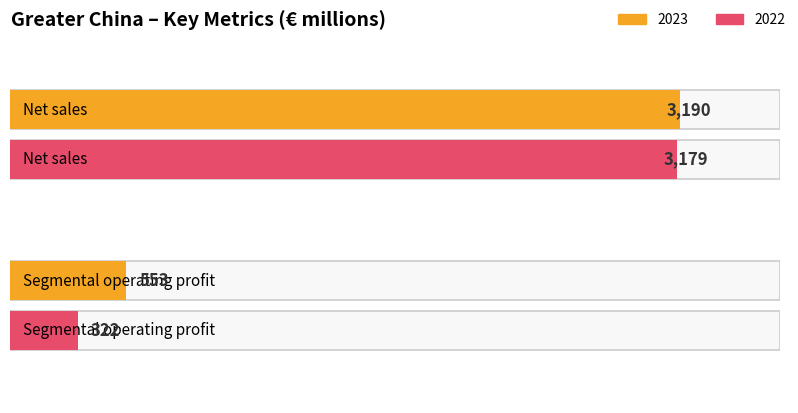

What is the lowest value of the 2022 series?

322